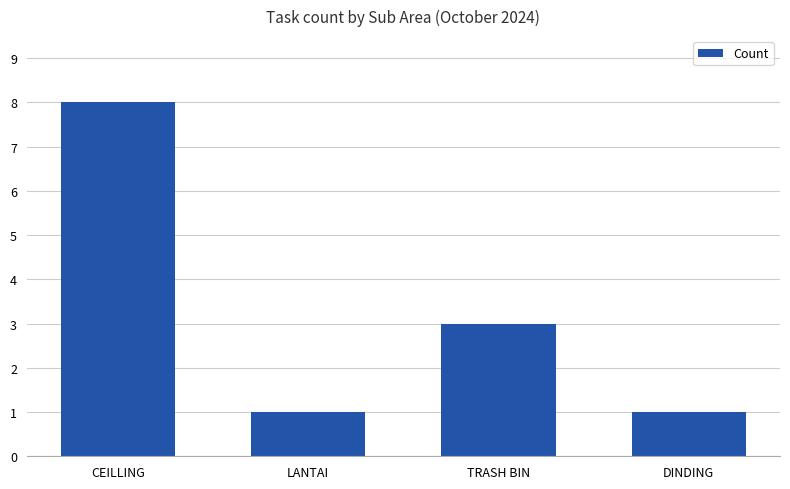

Where is the data nearest to the value 4?

TRASH BIN